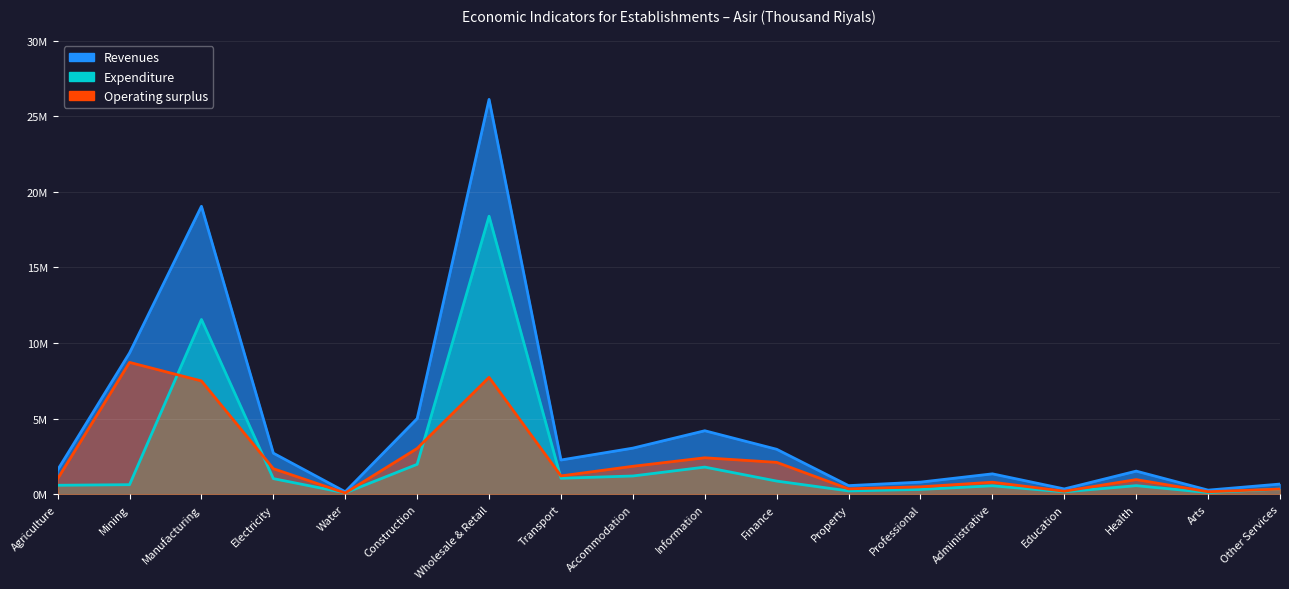

What is the label of the 18th point from the left?

Other Services